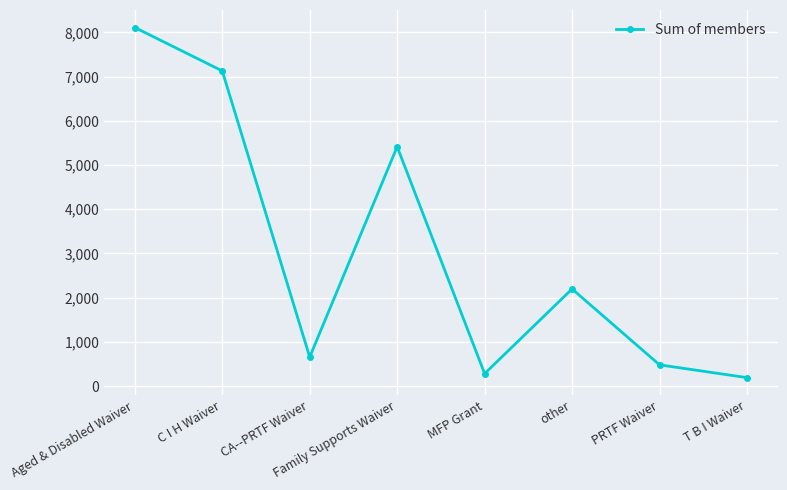

Which label corresponds to the smallest value in the chart?

T B I Waiver